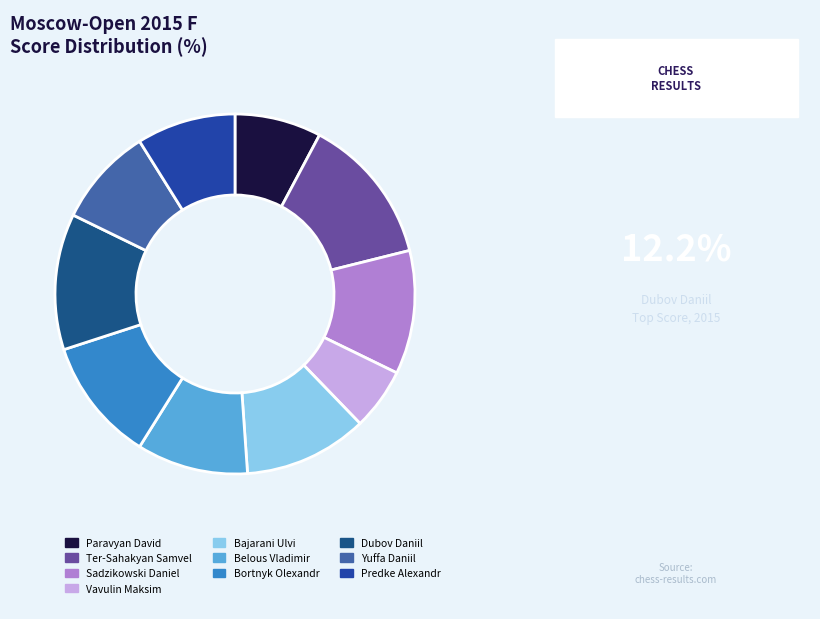

What is the largest slice in the pie chart?

Ter-Sahakyan Samvel